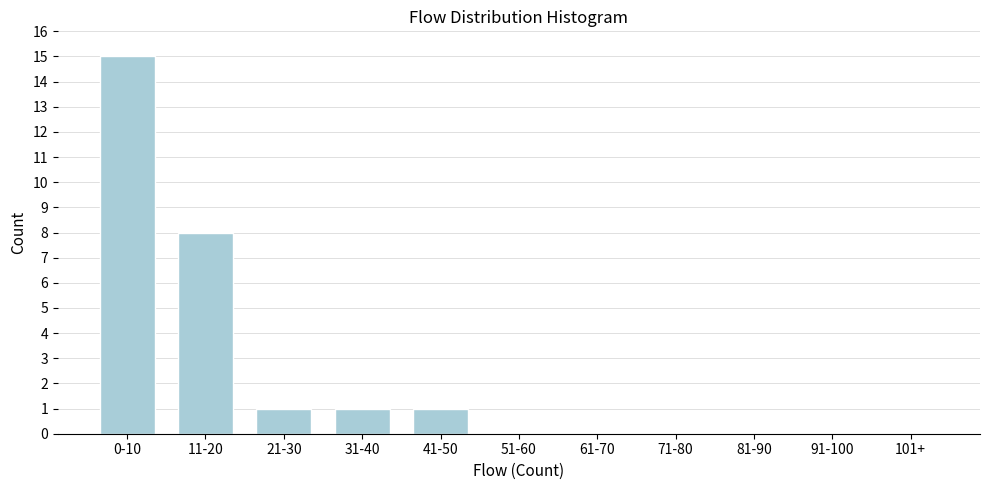

Reading right to left, what are all the values shown in this chart?

101+=0	91-100=0	81-90=0	71-80=0	61-70=0	51-60=0	41-50=1	31-40=1	21-30=1	11-20=8	0-10=15